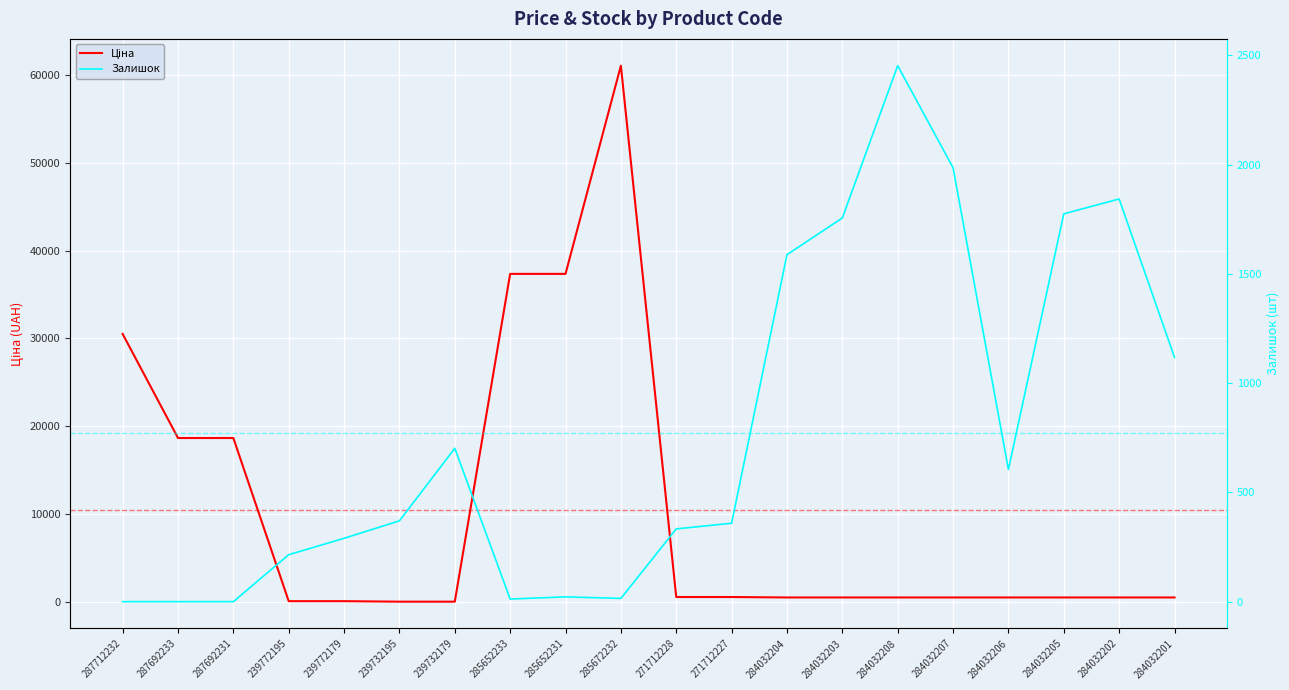

Is the value of Ціна at 284032205 greater than the value of Залишок at 271712228?

Yes